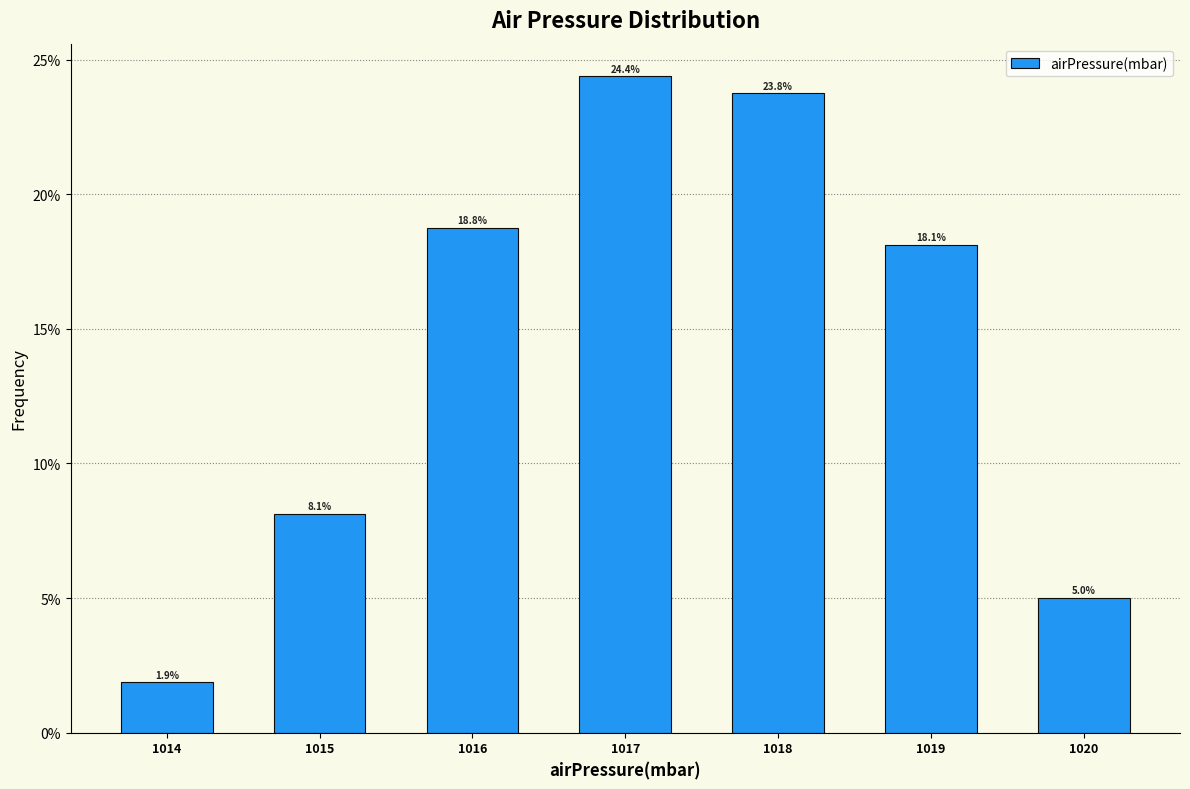

Reading left to right, list all the values displayed in this chart.

1014=1.9	1015=8.1	1016=18.8	1017=24.4	1018=23.8	1019=18.1	1020=5.0